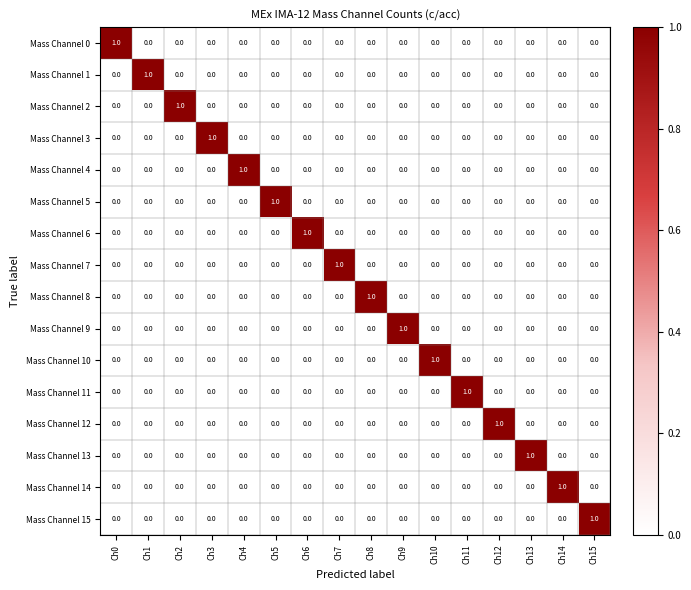

Is the value of Mass Channel 2 at Ch3 greater than the value of Mass Channel 6 at Ch6?

No